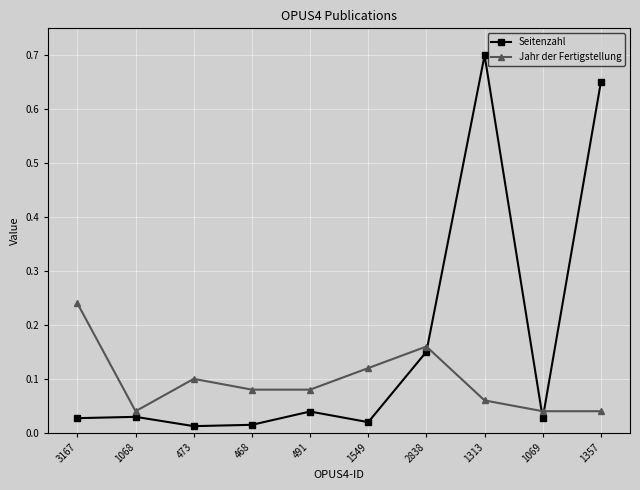

Count the number of categories in the chart.

10